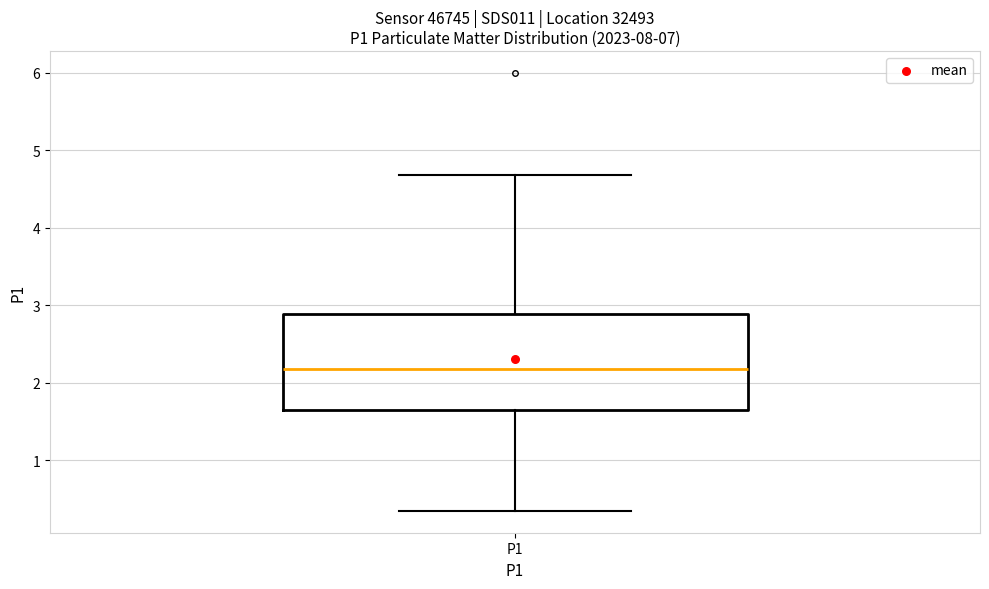

Where does the median line of the box for P1 sit on the y-axis? The values are not printed on the chart, so give them approximately, as read against the axis.

2.2